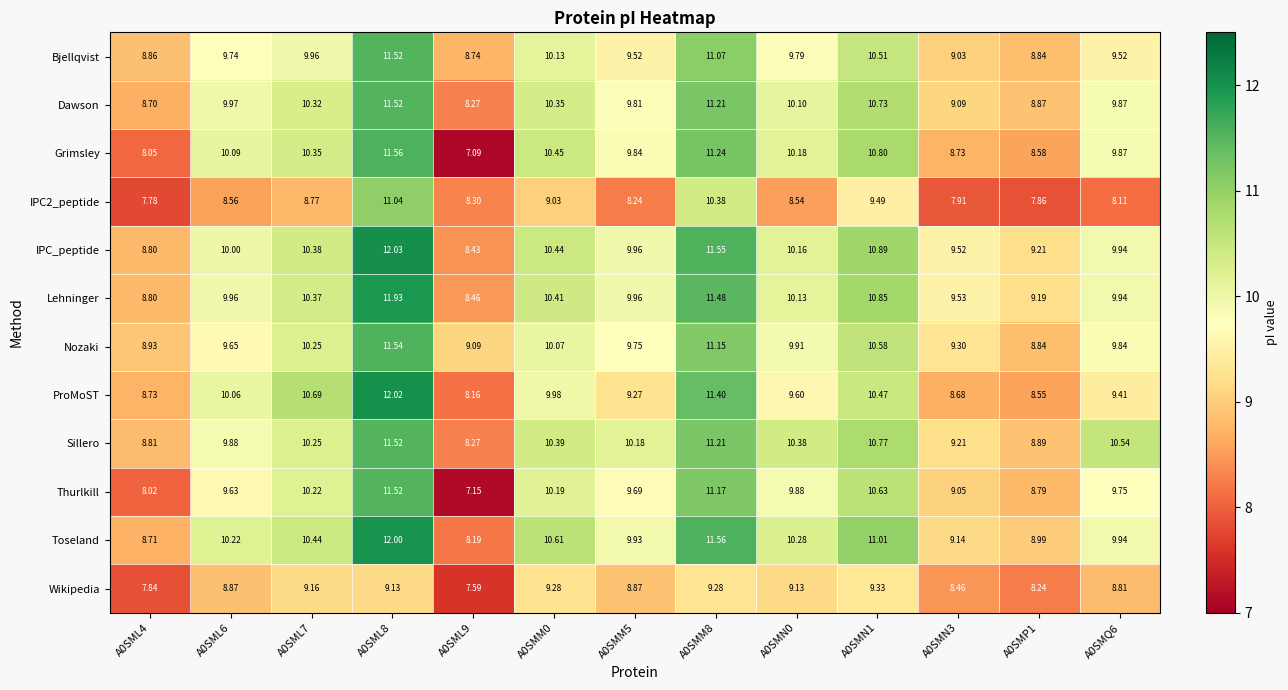

How many categories are shown in the chart?

13